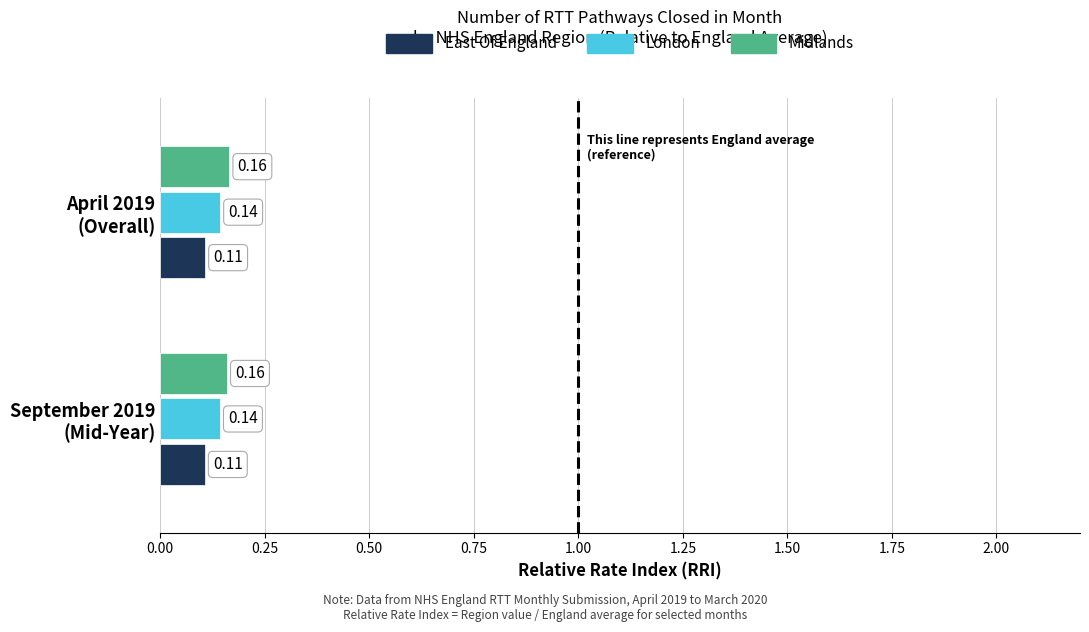

List the series in order of their overall mean, lowest first.

East Of England, London, Midlands